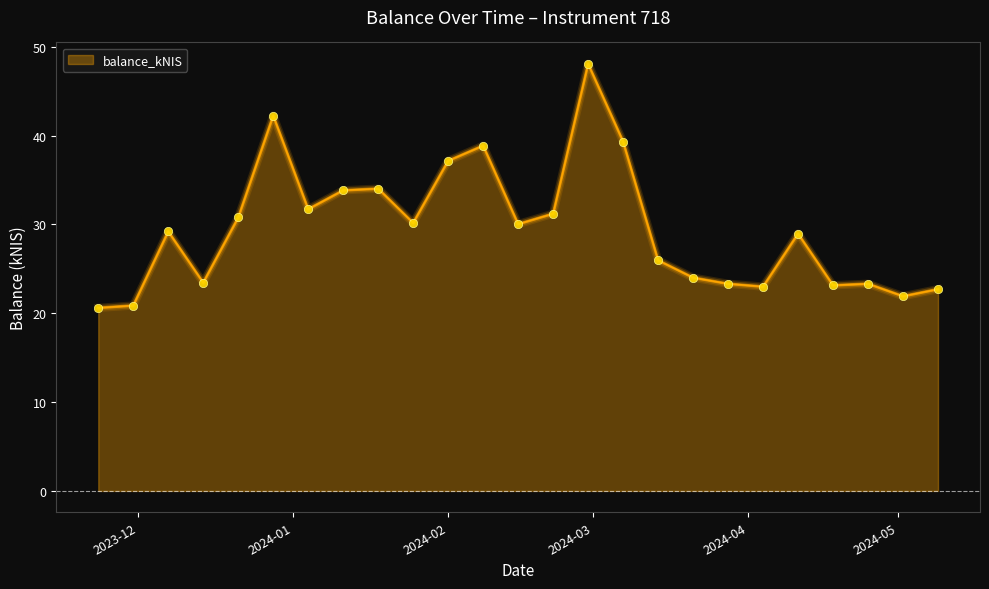

What is the difference between the maximum and minimum values?

27.5